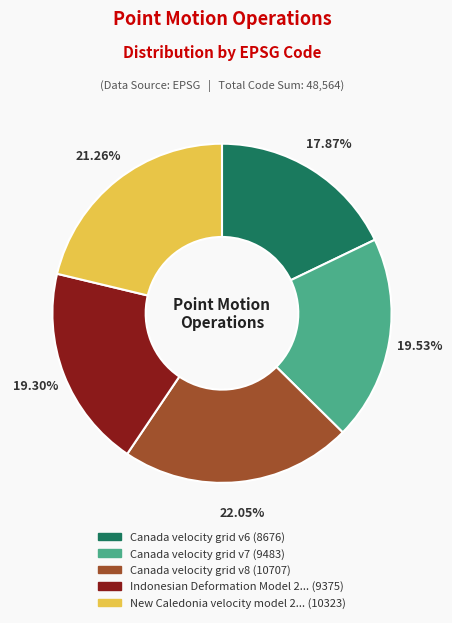

Is there any slice that represents more than half of the pie?

No